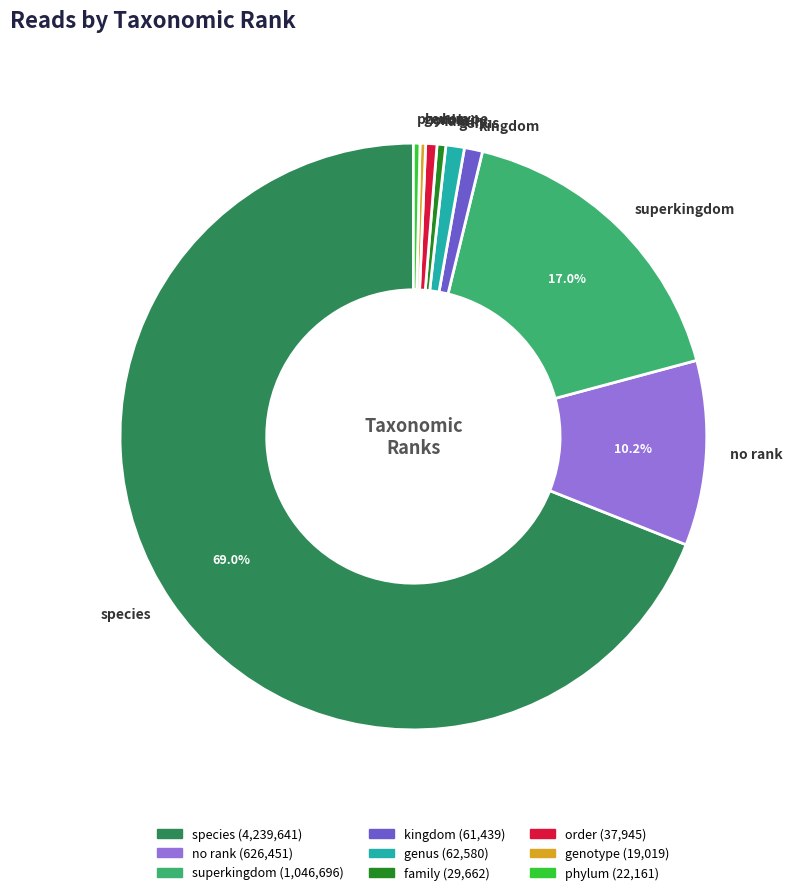

Which category has the biggest portion of the pie?

species